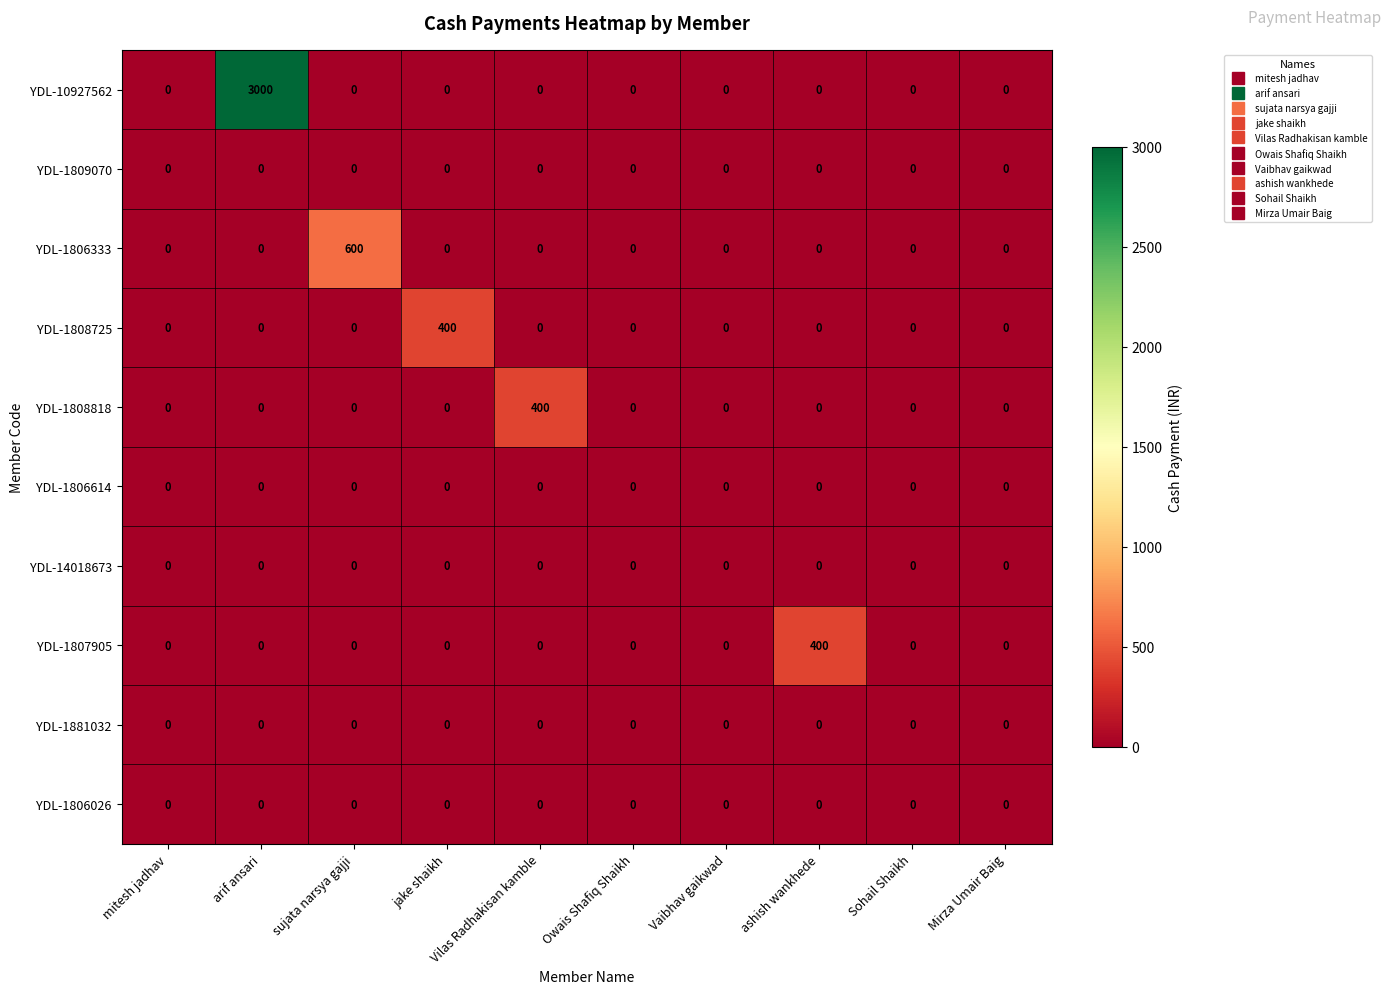

True or false: YDL-1808818 has a value of 400 at Vilas Radhakisan kamble.

True